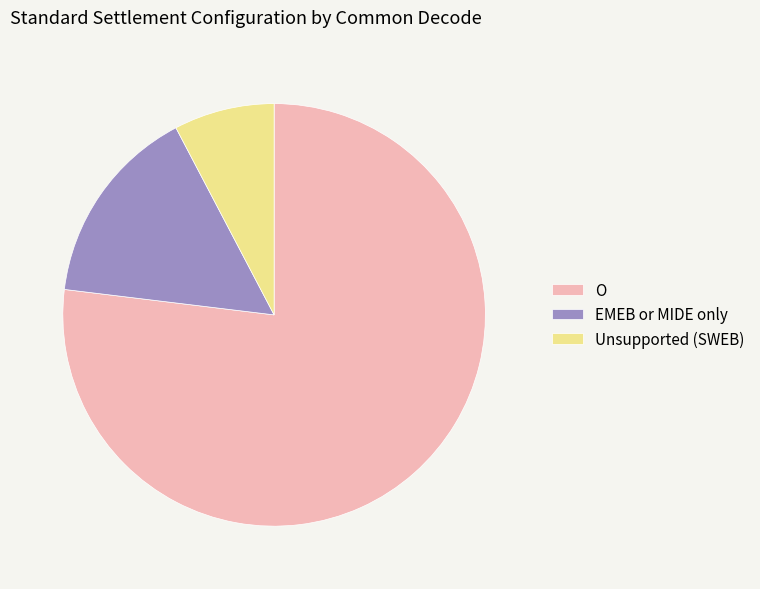

How many segments does this pie chart have?

3